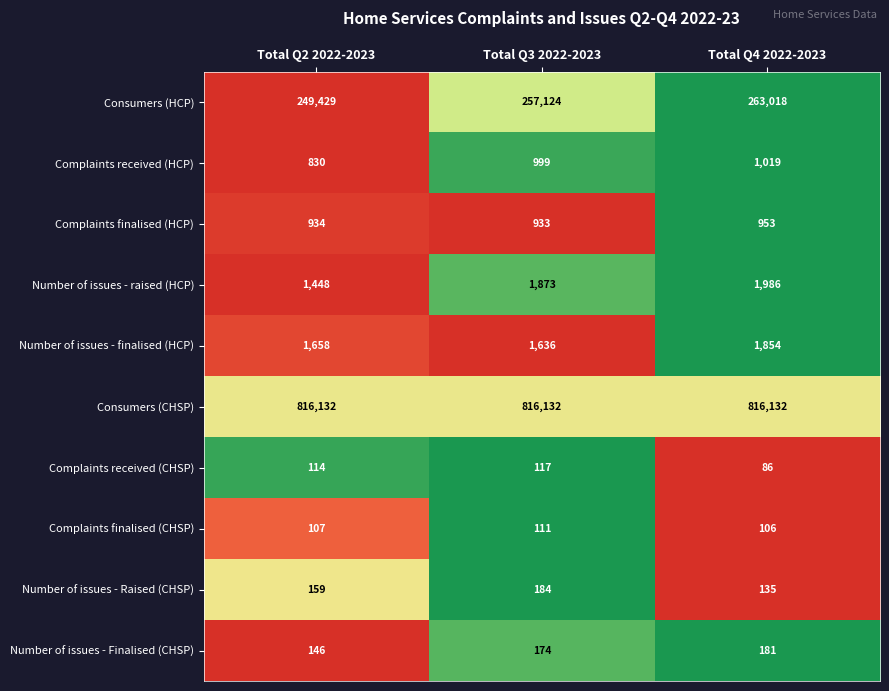

What is the sum of the Consumers (CHSP) values at Total Q3 2022-2023 and Total Q4 2022-2023?

1632264